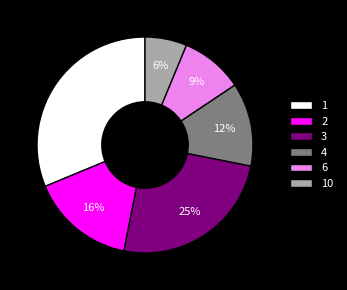

What is the largest slice in the pie chart?

1